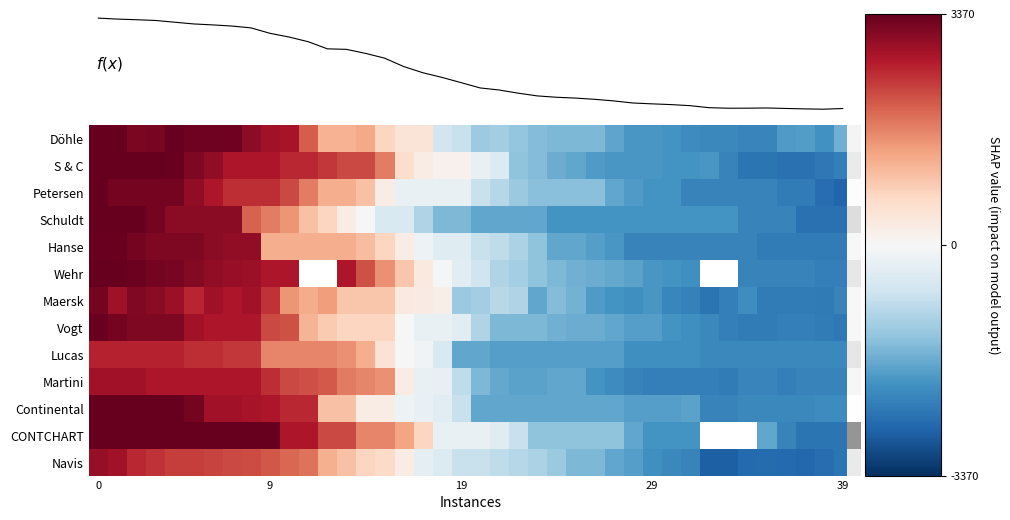

What is the difference between the second highest and second lowest values in the S & C series?

6050.0